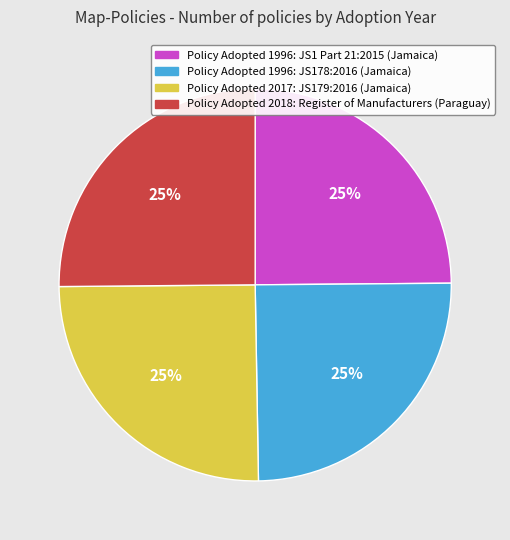

To the nearest percent, what is the average slice percentage?

25%